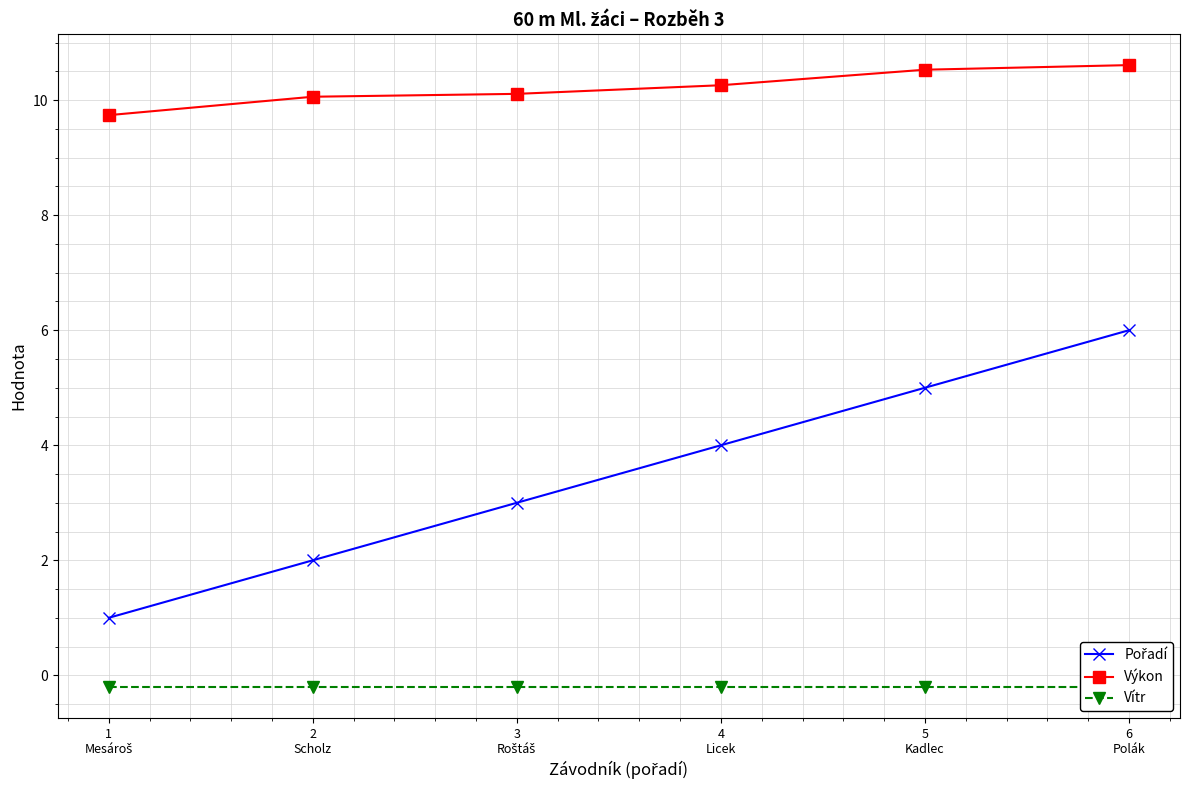

Which category has the lowest value in the Výkon series?

1
Mesároš